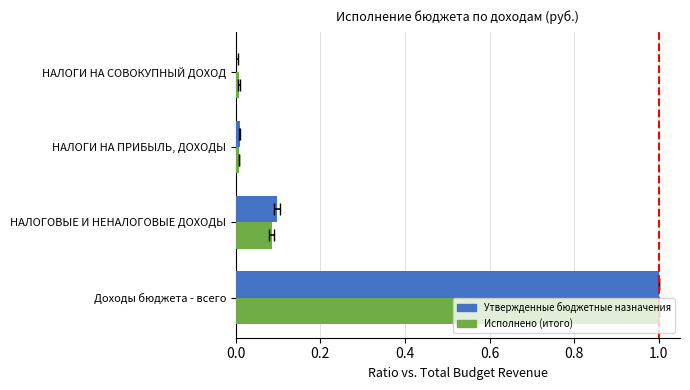

Which series changed the most between Доходы бюджета - всего and НАЛОГИ НА СОВОКУПНЫЙ ДОХОД?

Утвержденные бюджетные назначения